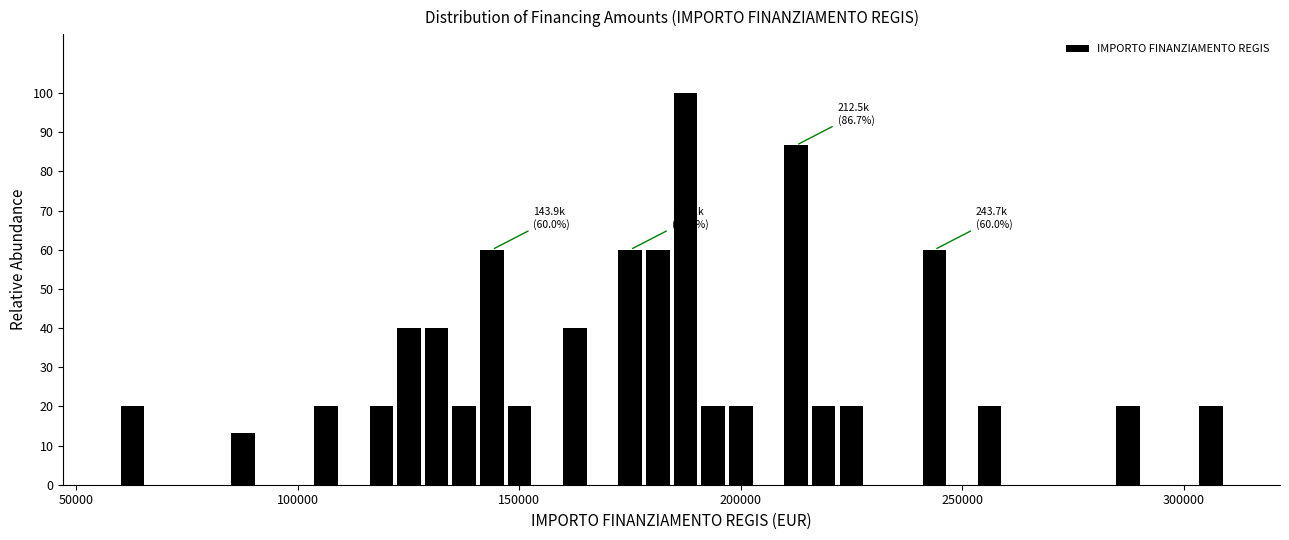

Around what value on the x-axis is the tallest bar? Give the approximate position of its centre, as read against the axis.

190000